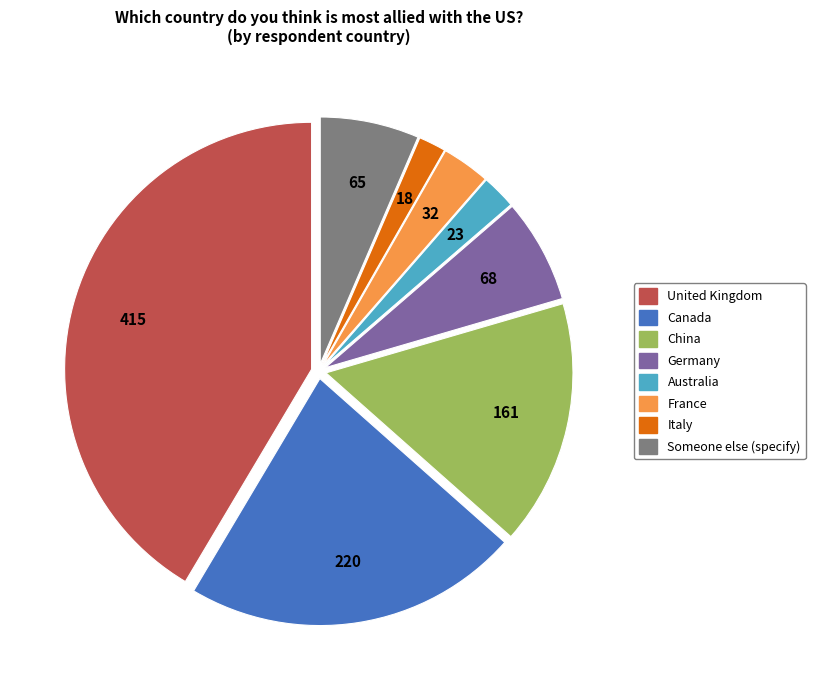

What is the largest slice in the pie chart?

United Kingdom